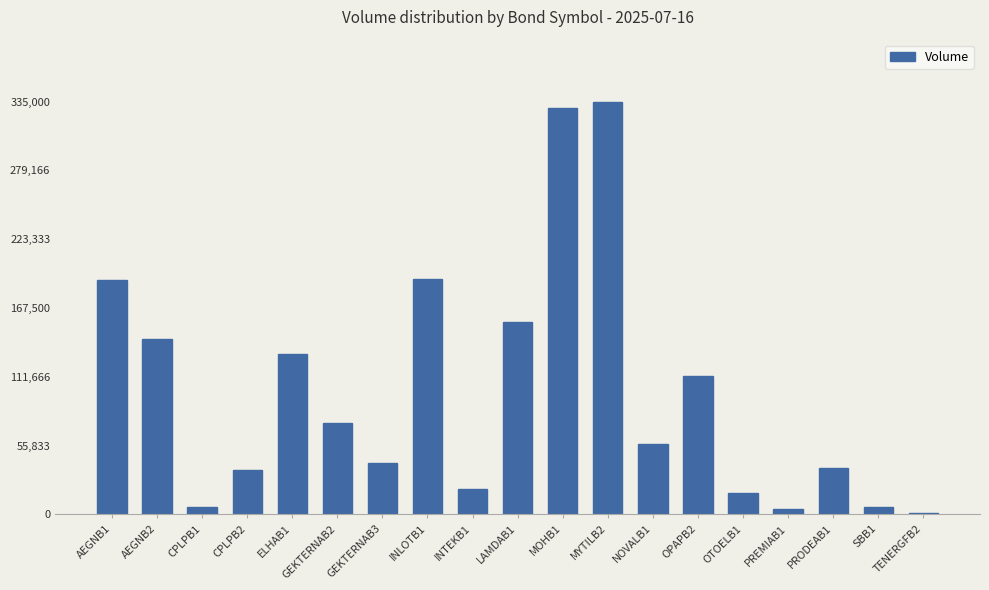

The chart shows a value of 6000 at SBB1. True or false?

True